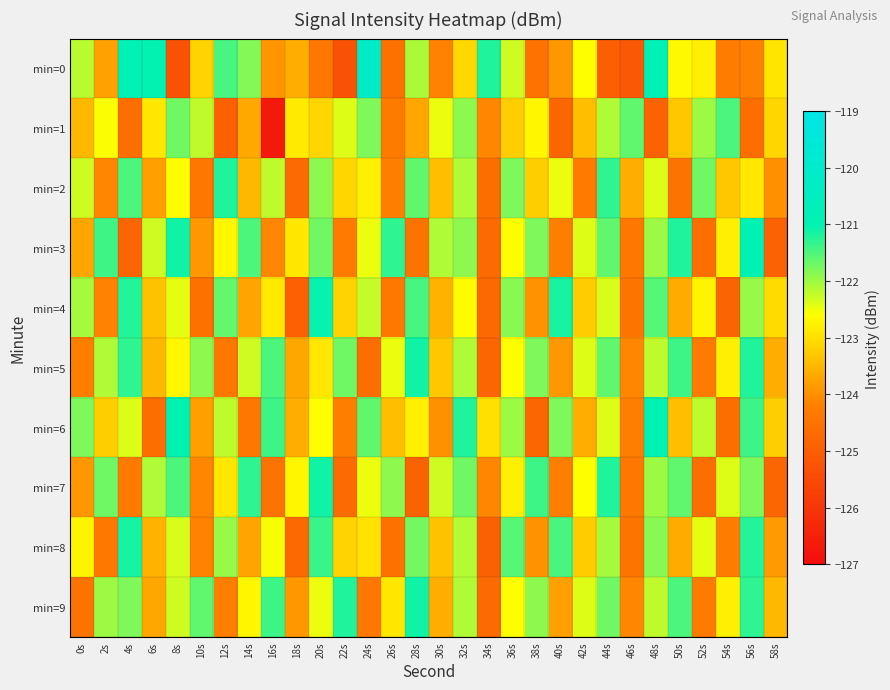

At 20s, list the series in order from largest to smallest.

min=4, min=7, min=8, min=3, min=2, min=9, min=6, min=5, min=1, min=0